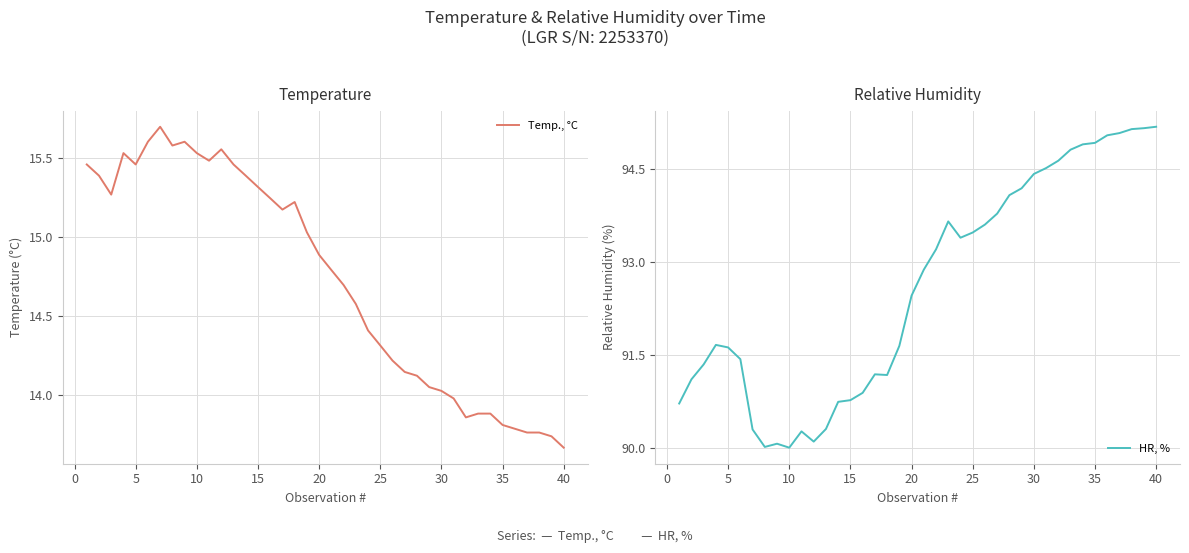

True or false: HR, % and Temp., °C cross at least once.

False